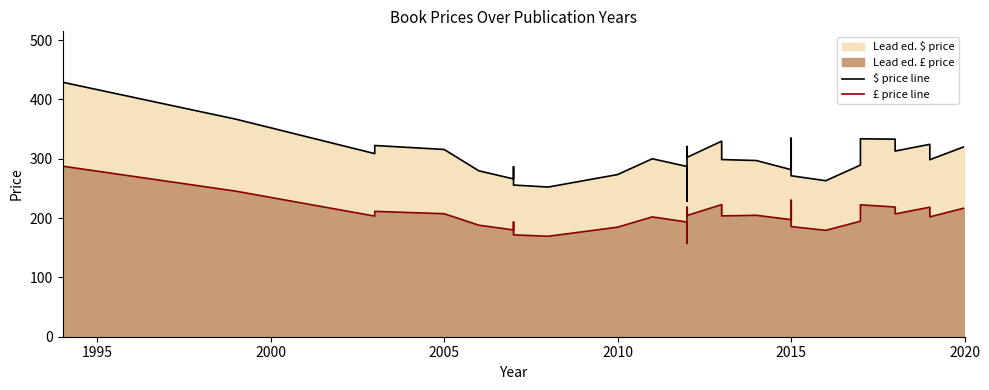

What is the sum of all $ price line values?

11959.5